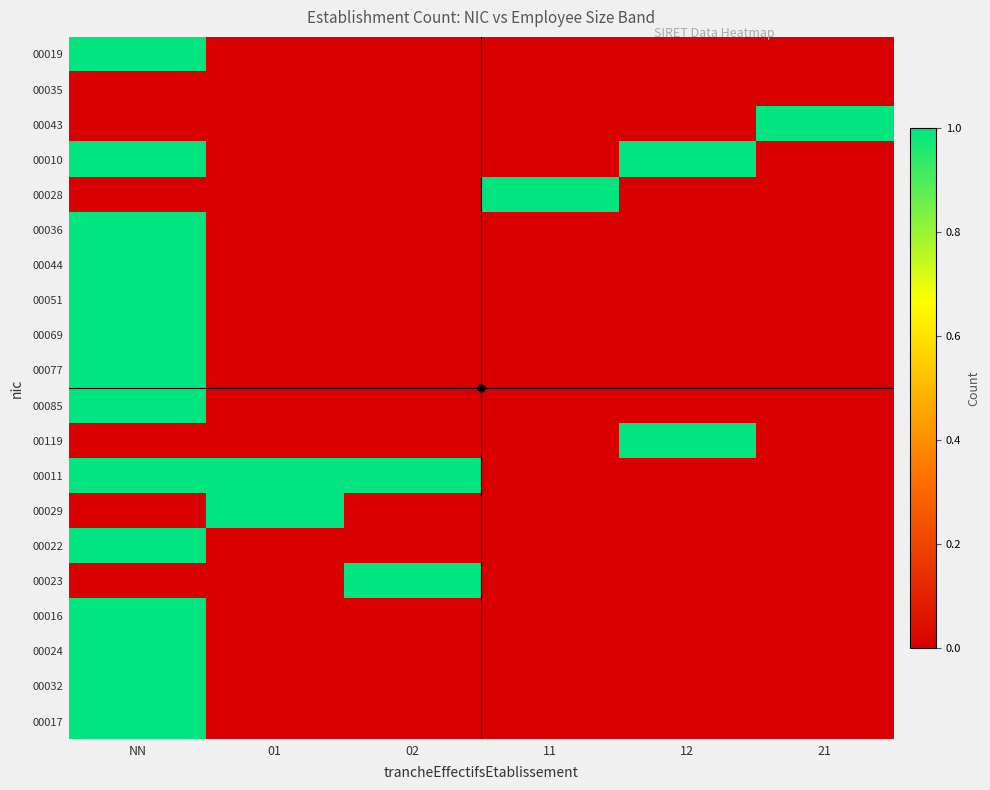

Which label corresponds to the smallest value in the chart?

01